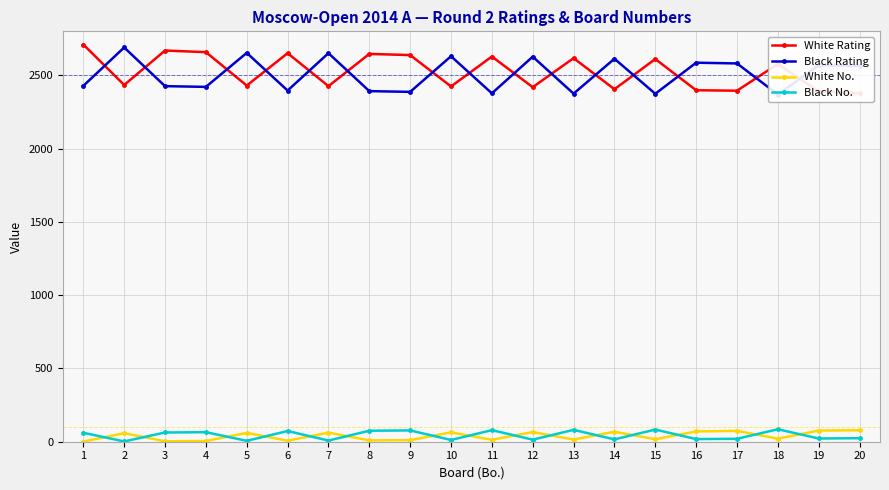

What is the total value across all series at 13?

5088